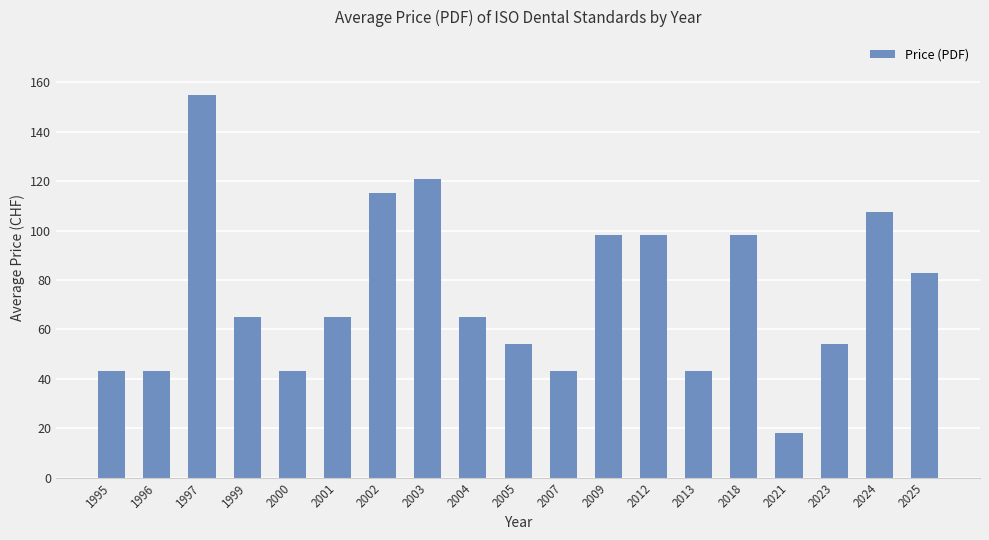

What is the change in value from 2005 to 2024?

+53.6